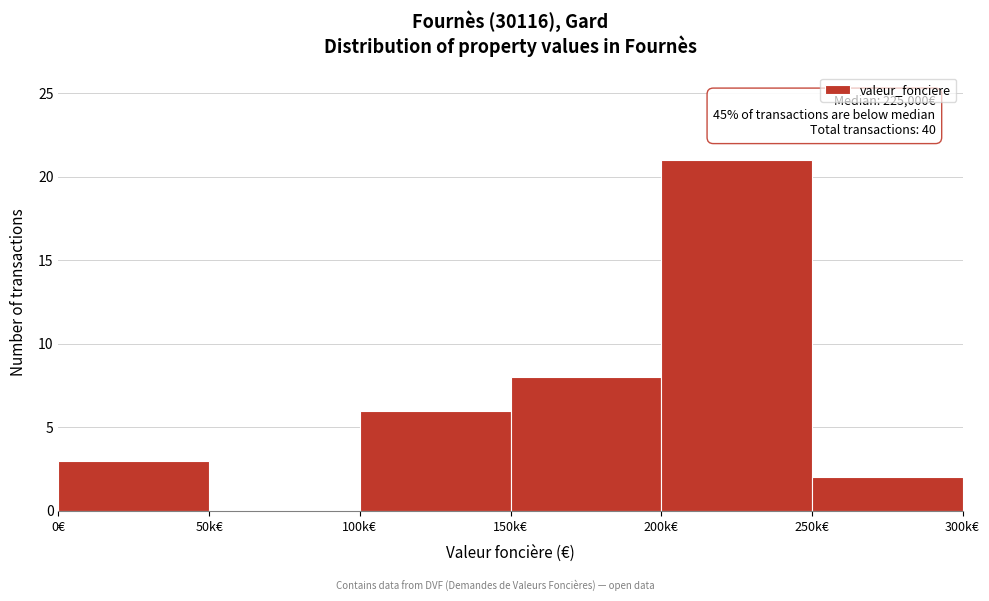

Reading right to left, list all the values displayed in this chart.

250k€=2	200k€=21	150k€=8	100k€=6	50k€=0	0€=3